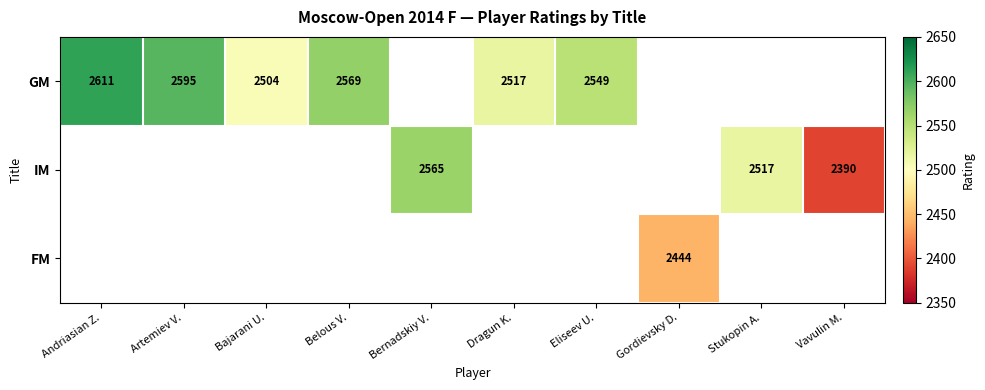

The IM series shows 664 at Vavulin M.. True or false?

False